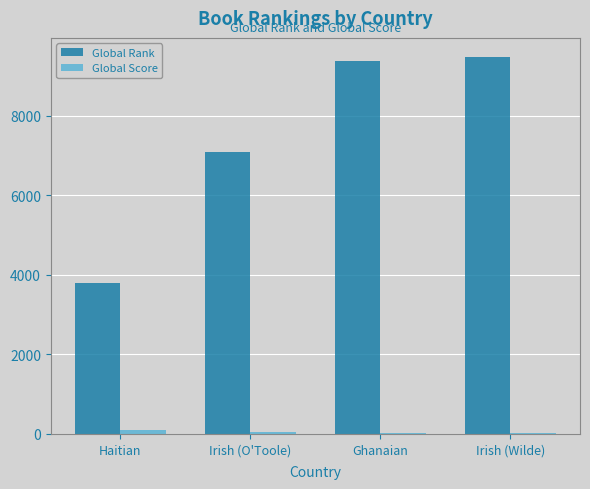

Between Irish (O'Toole) and Irish (Wilde), which series saw the biggest shift?

Global Rank